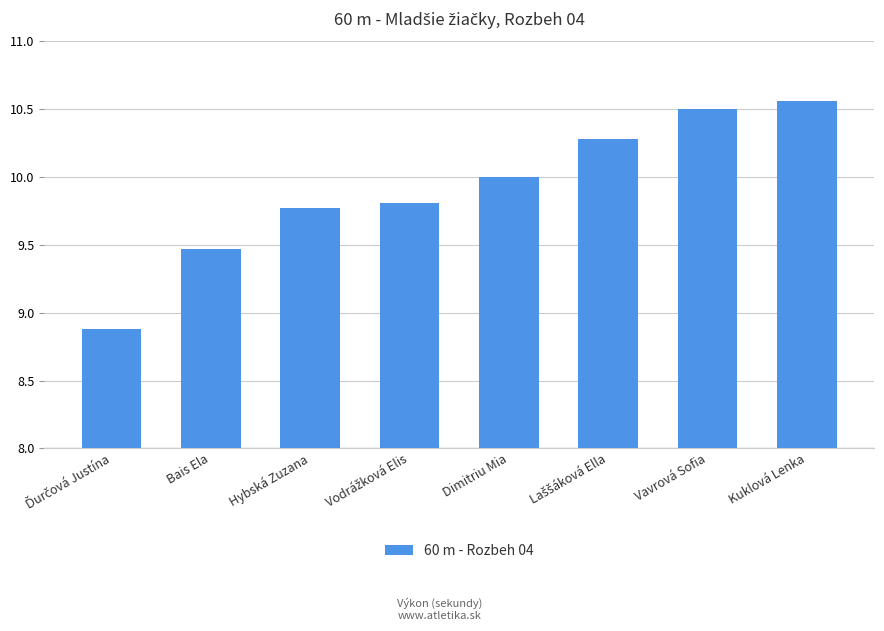

Count the number of data series in this chart.

1